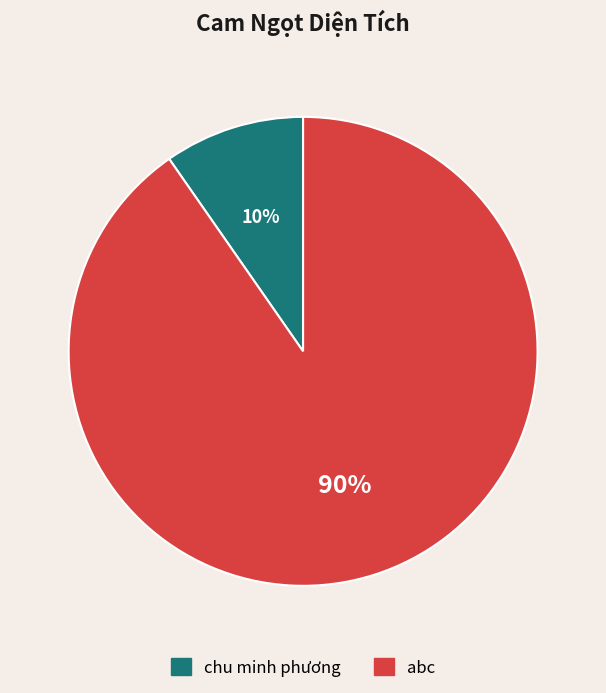

Do abc and chu minh phương together represent more than half of the pie?

Yes